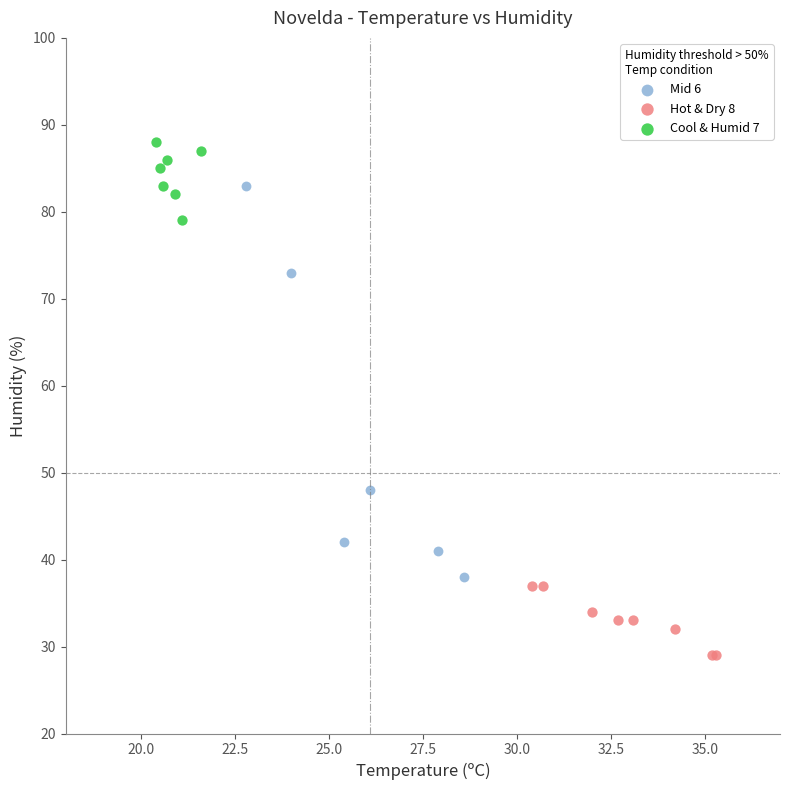

What are all the series names shown in the legend?

Mid 6, Hot & Dry 8, Cool & Humid 7